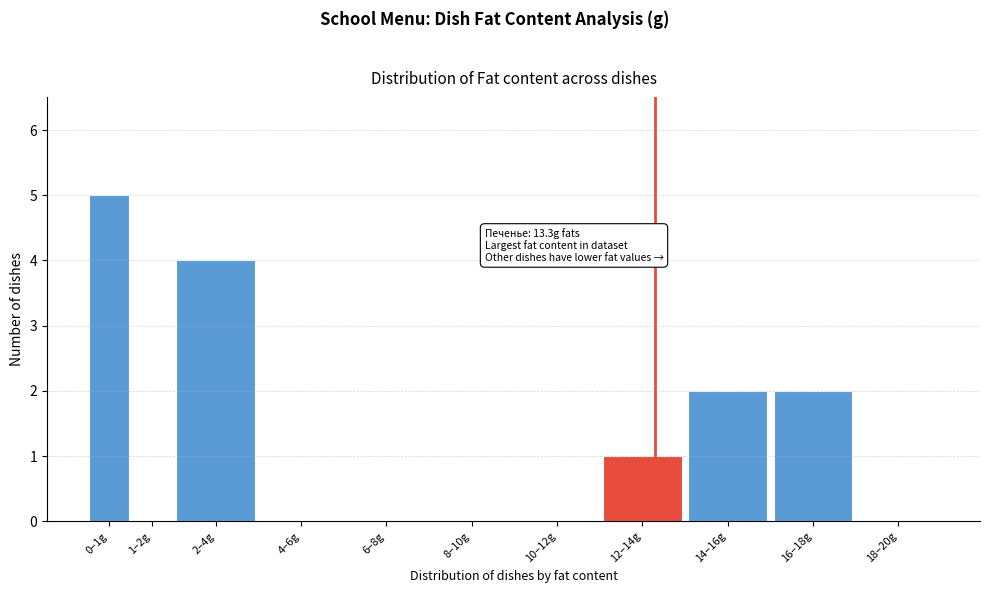

What is the sum of all values?

14